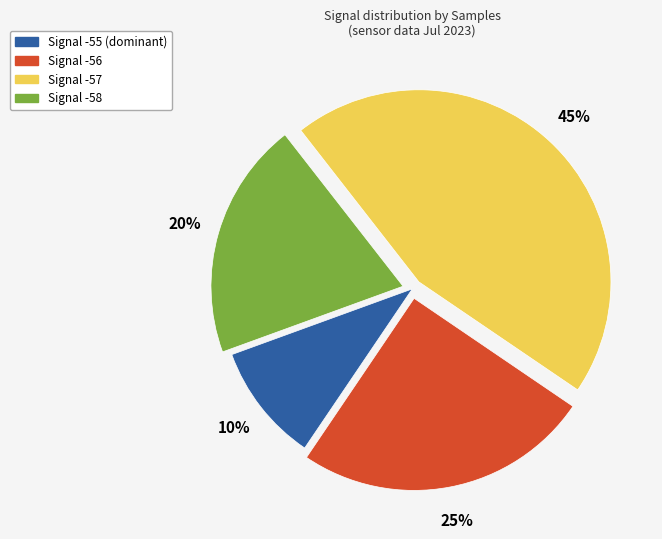

To the nearest percent, what is the average slice percentage?

25%